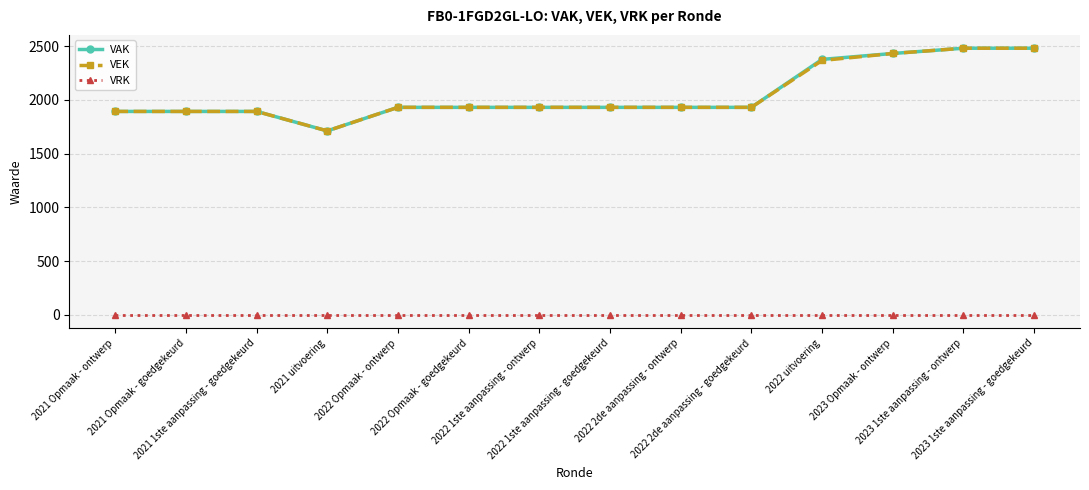

At how many categories does at least one series exceed 487?

14